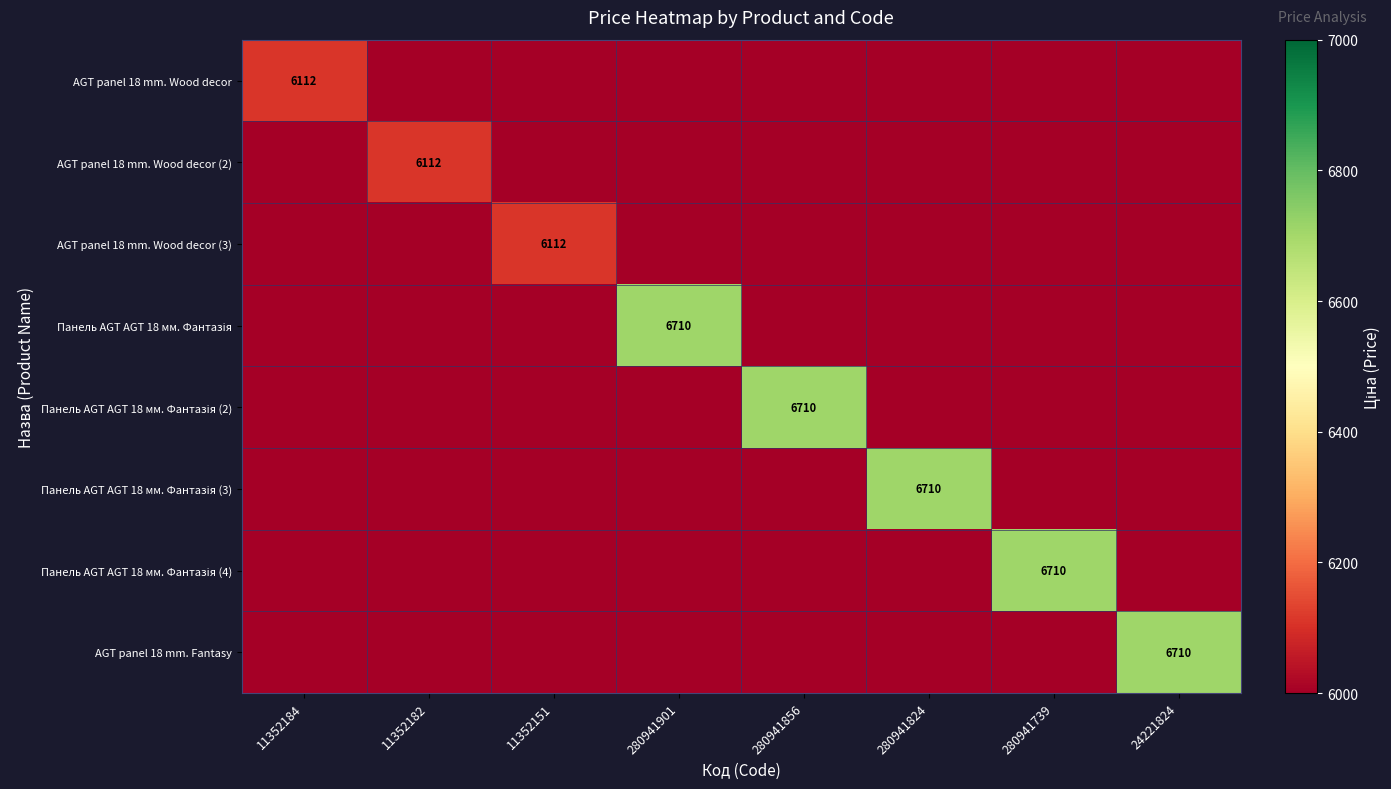

Is it true that Панель AGT AGT 18 мм. Фантазія (3) equals 0.0 at 11352151?

True